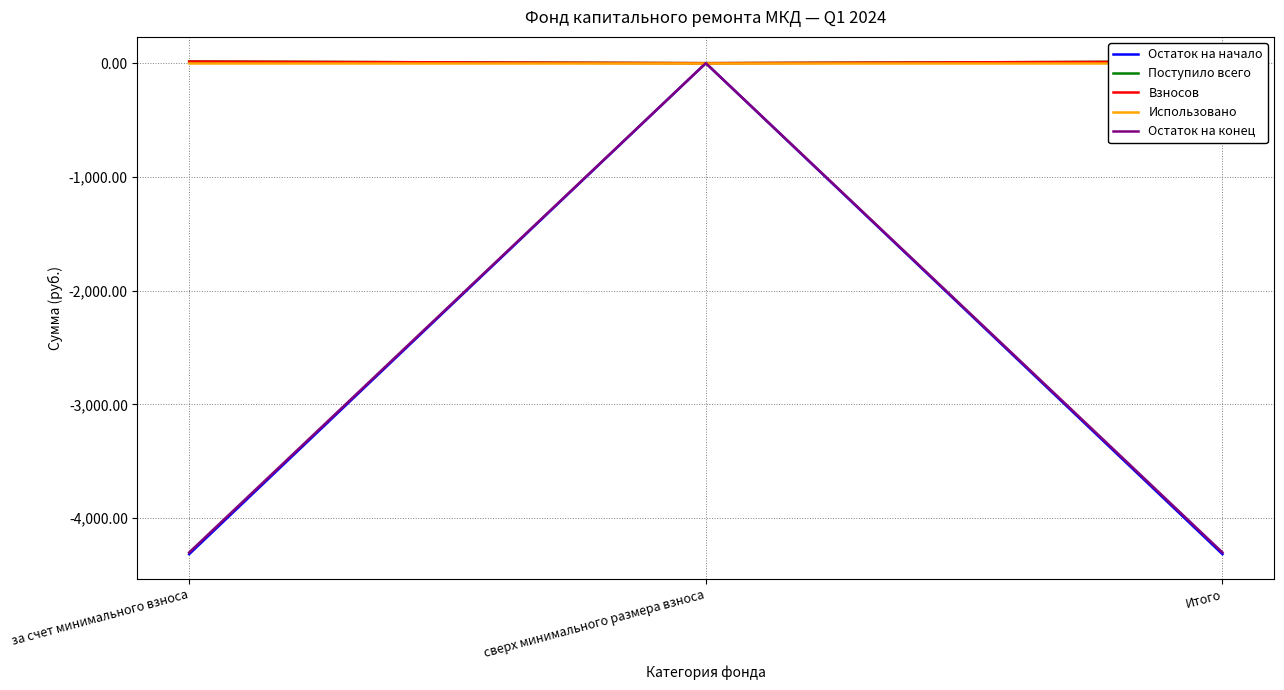

What is the difference between the highest and lowest values at за счет минимального взноса?

4332.4